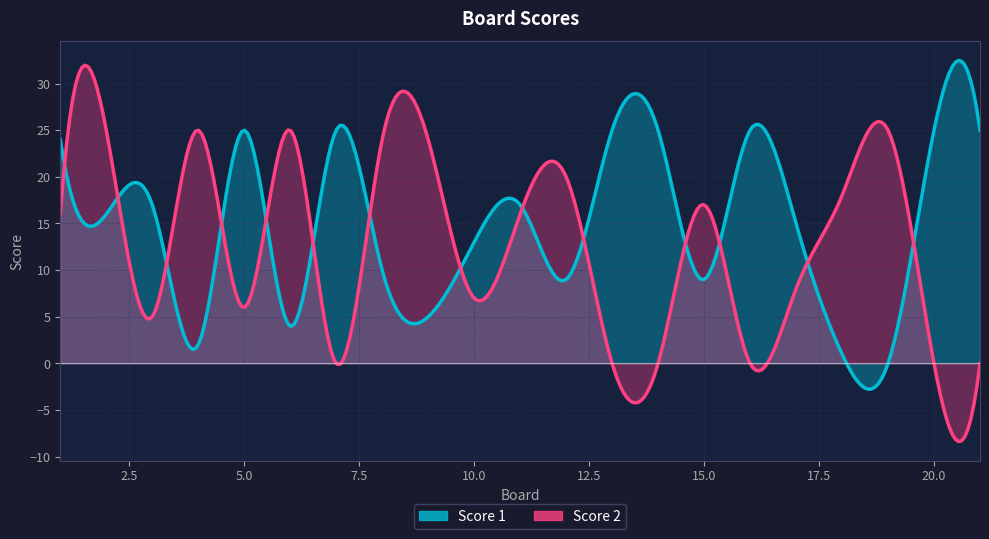

True or false: Score 2 has a value of 25 at 4.

True